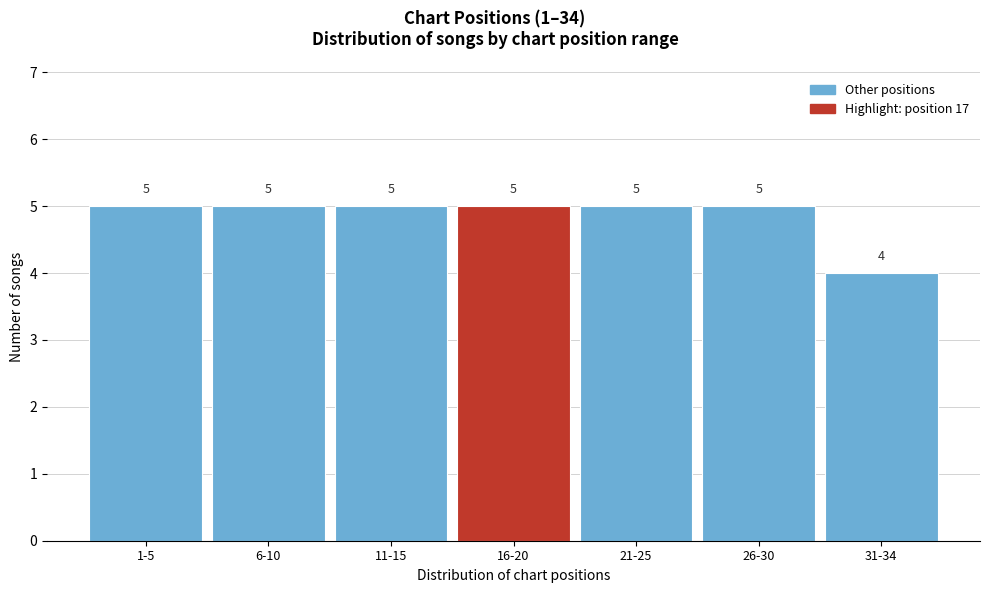

Reading right to left, extract all data points from this chart.

31-34=4	26-30=5	21-25=5	16-20=5	11-15=5	6-10=5	1-5=5